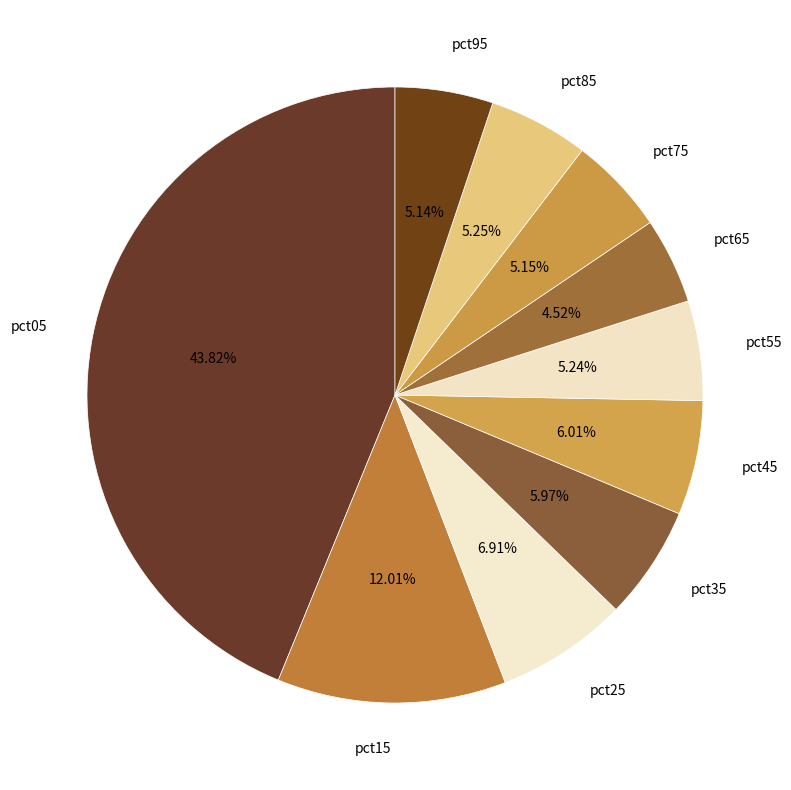

Which has a higher value, pct95 or pct35?

pct35